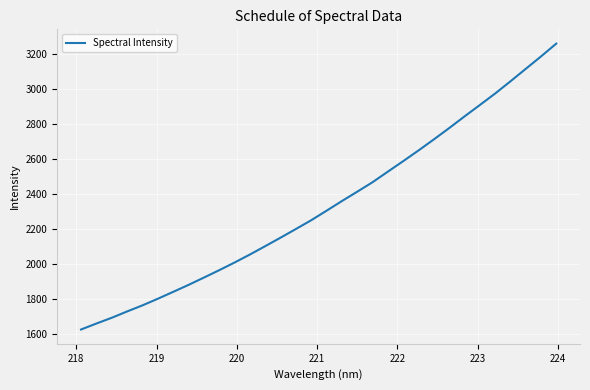

What is the difference between the maximum and minimum values?

1630.5